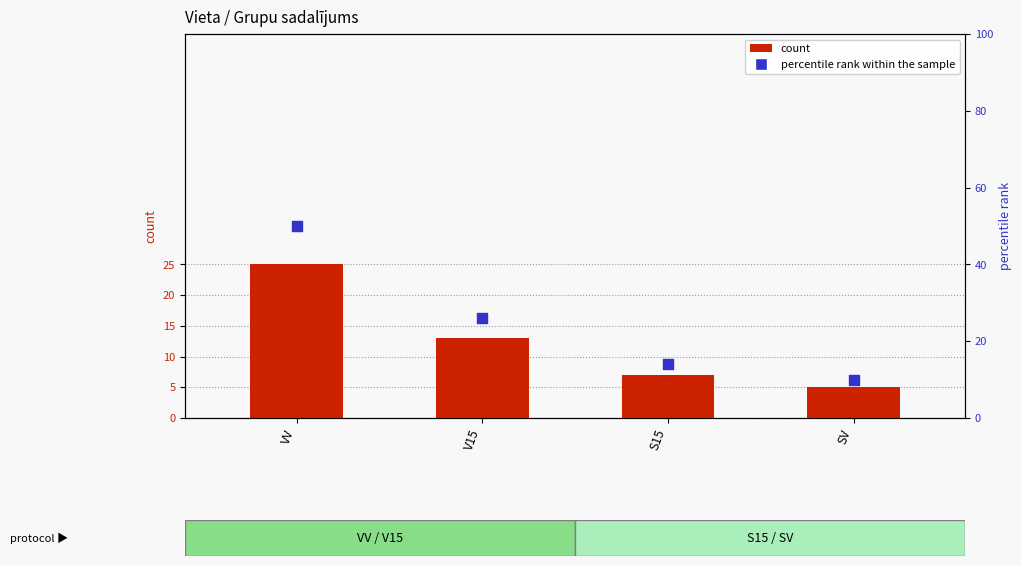

Which series has the largest Y range (max minus min)?

percentile rank within the sample